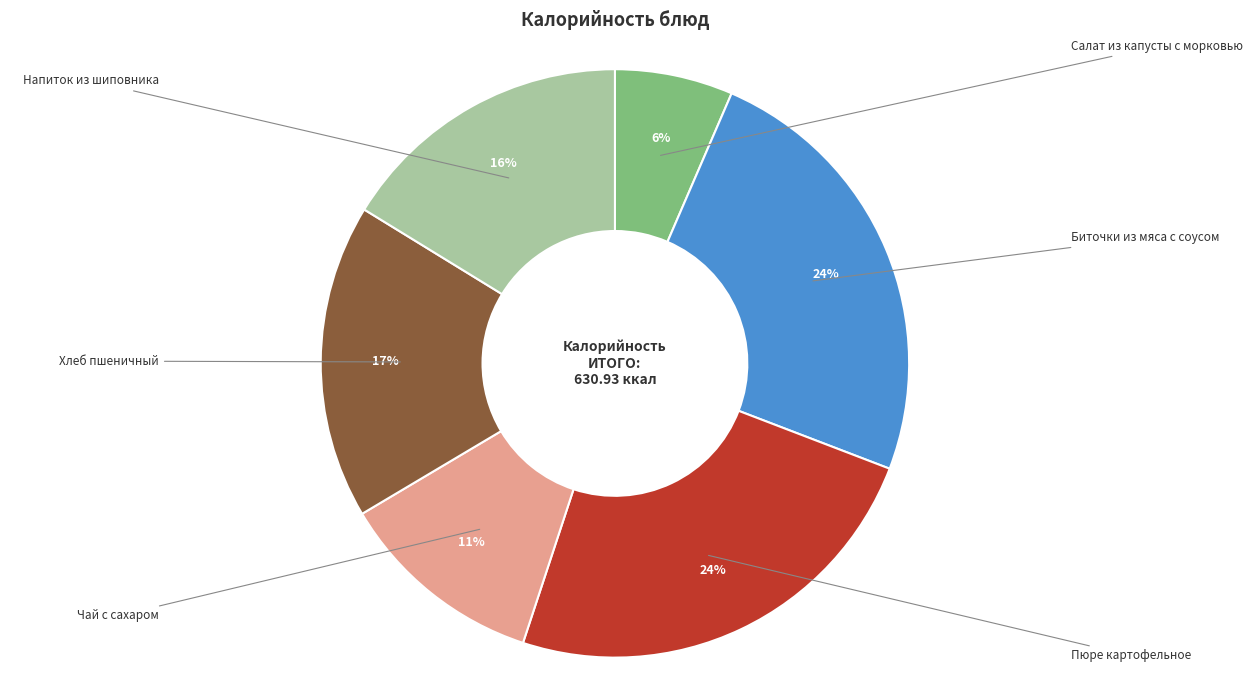

Does any single category account for the majority?

No